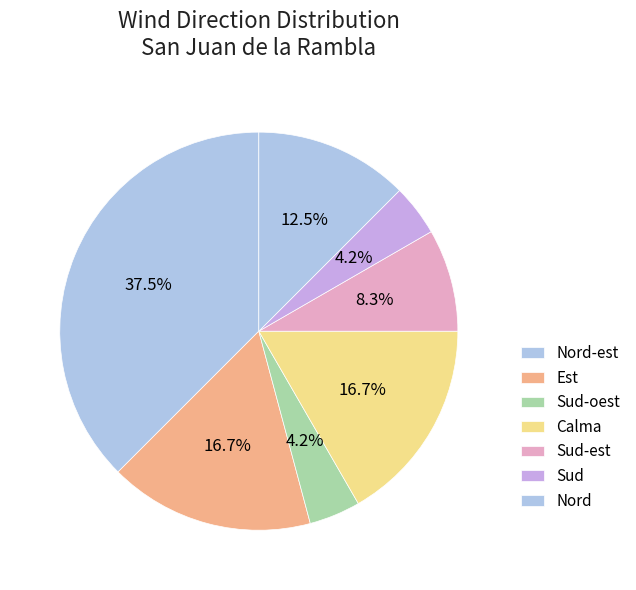

Is there any slice that represents more than half of the pie?

No